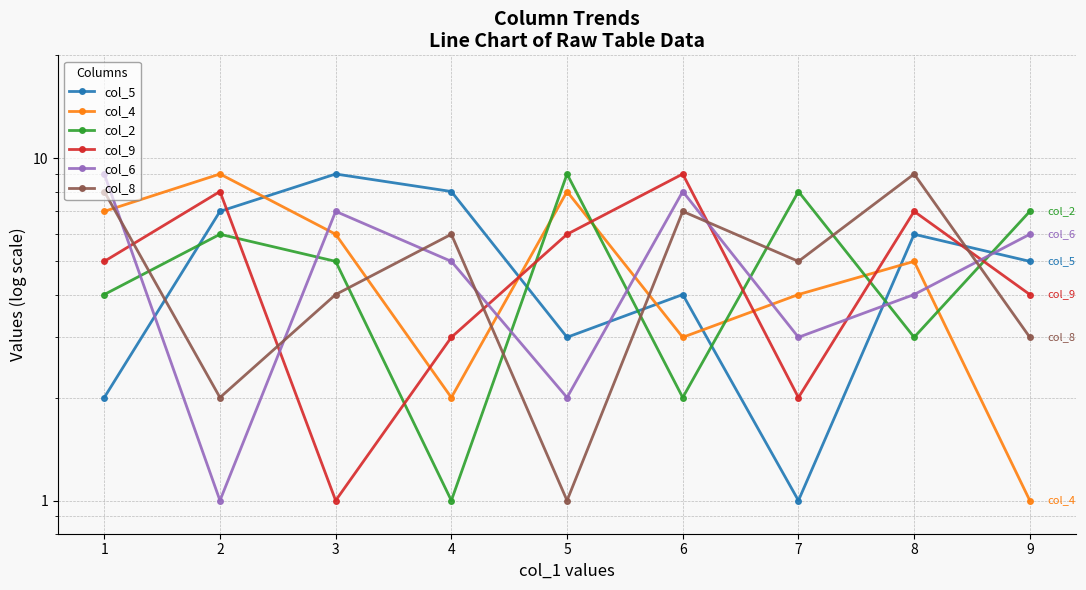

At which label is col_4 closest to 5?

8